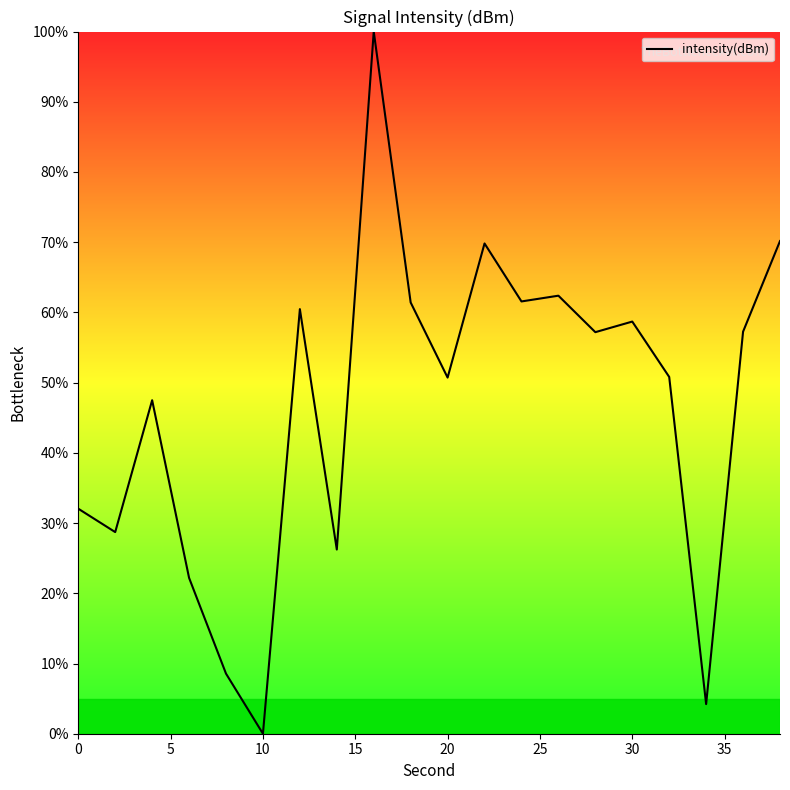

What is the greatest value displayed?

100.0